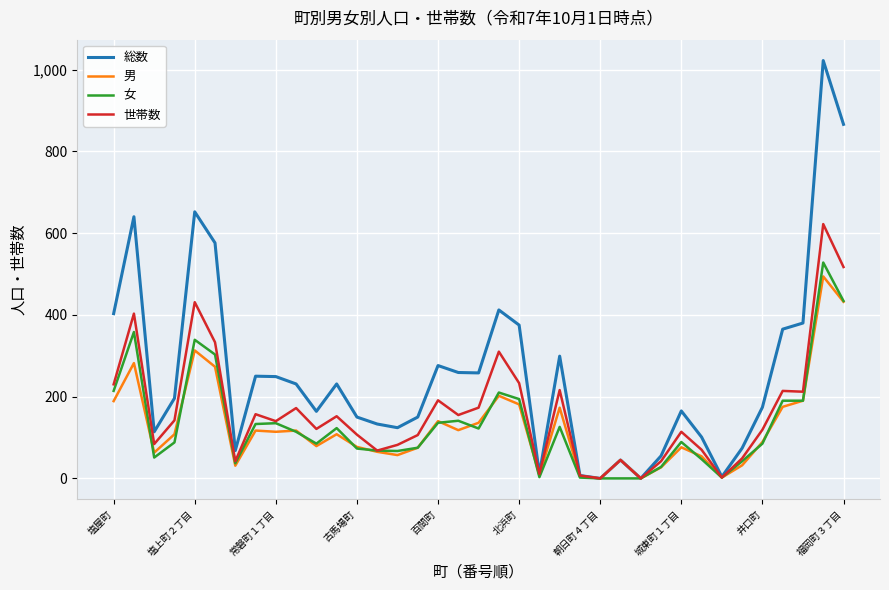

In 世帯数, how many points are higher than both neighbors (excluding endpoints)?

12